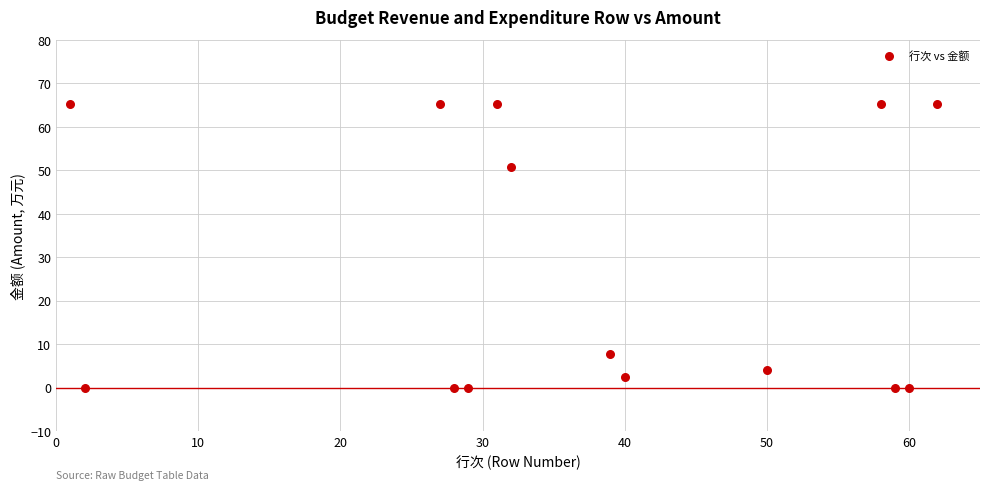

What is the range of Y values (max minus min)?

65.3